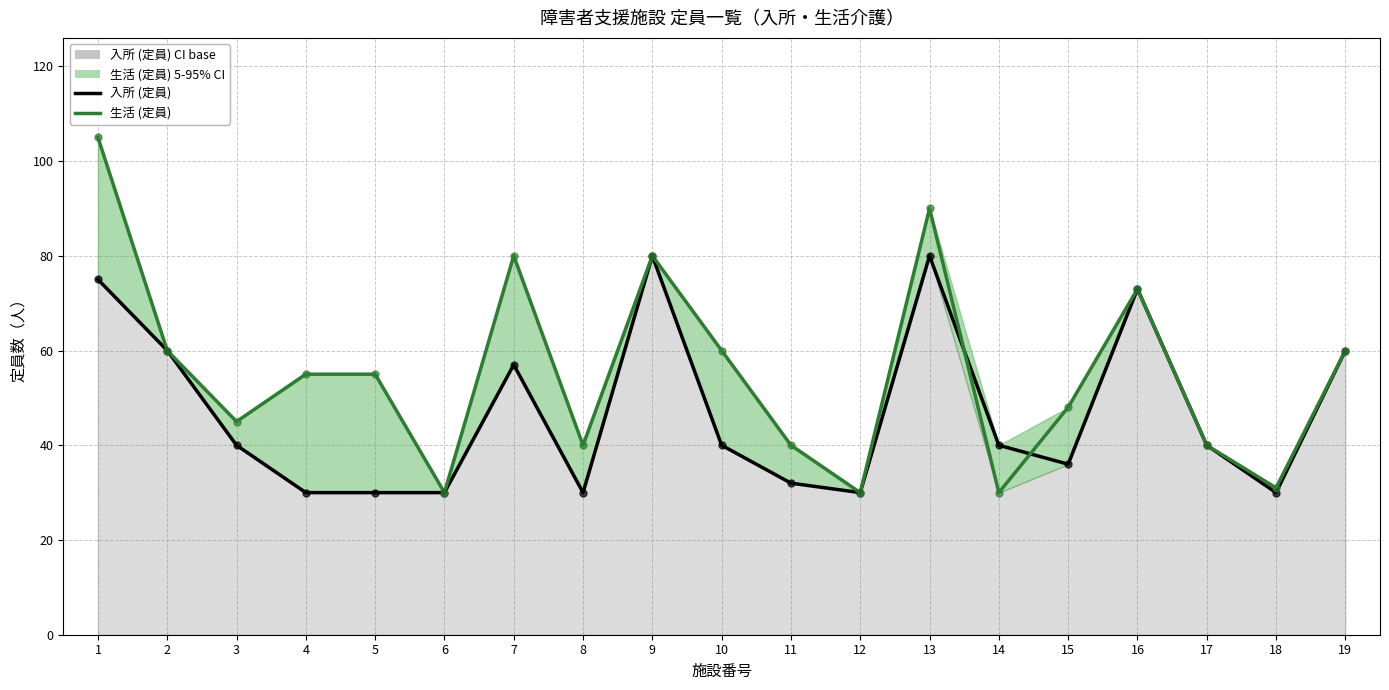

What is the total value across all series at 15?

84